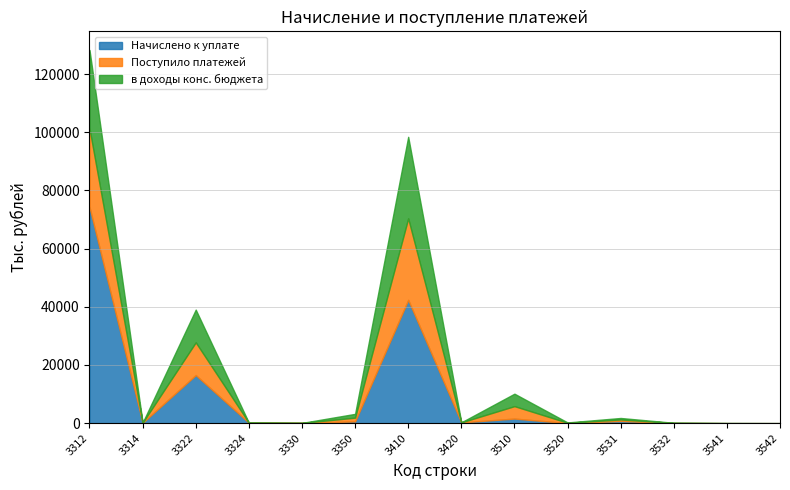

True or false: в доходы конс. бюджета and Поступило платежей cross at least once.

False